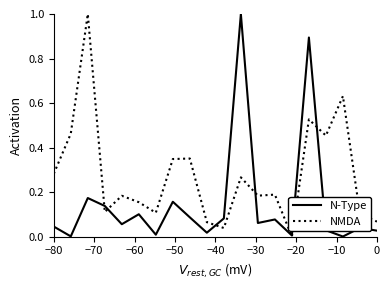

How many interior local valleys does the N-Type series have?

7